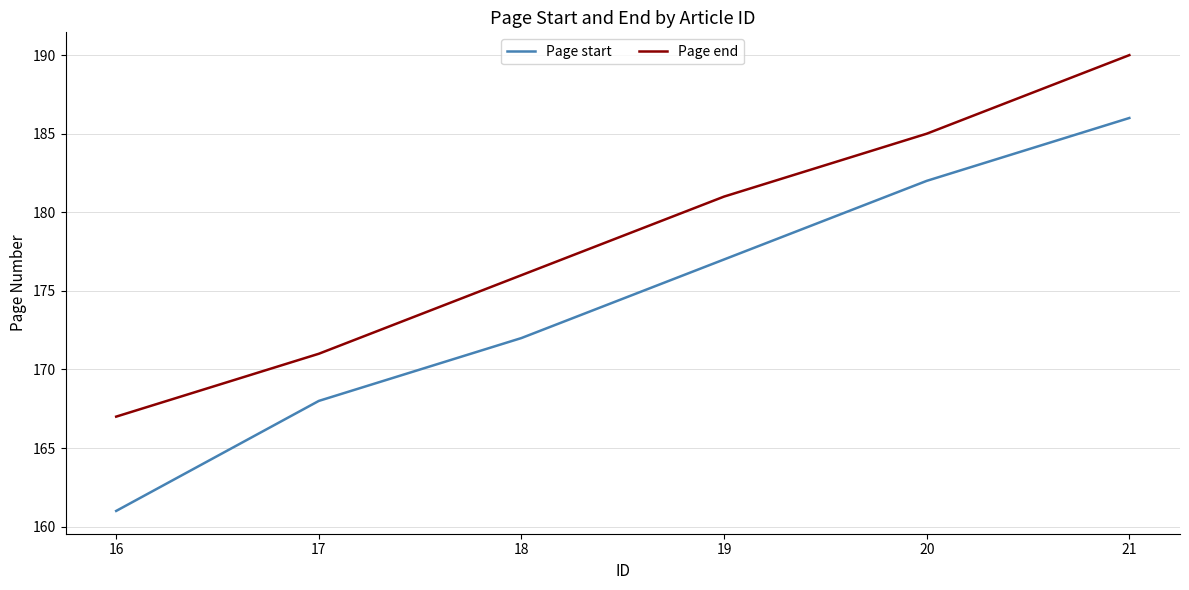

How many distinct data groups are displayed?

2